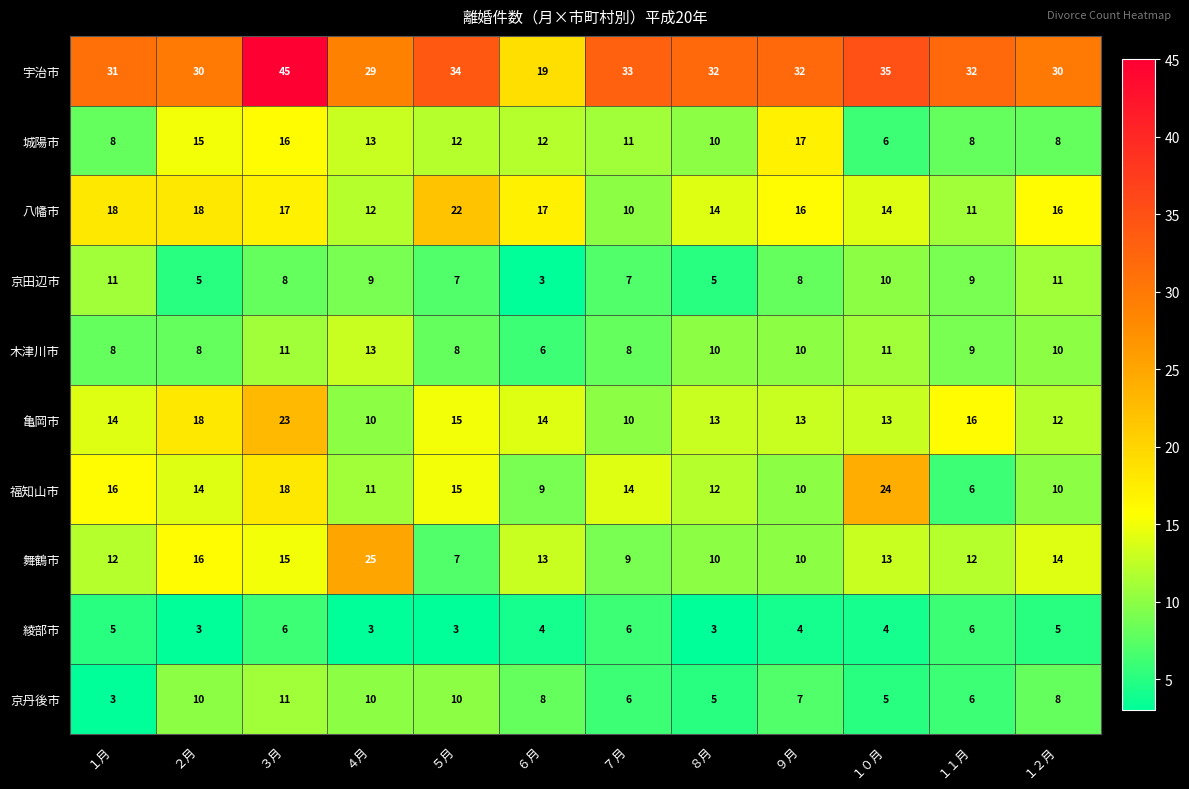

Which series has the largest range (max minus min)?

宇治市